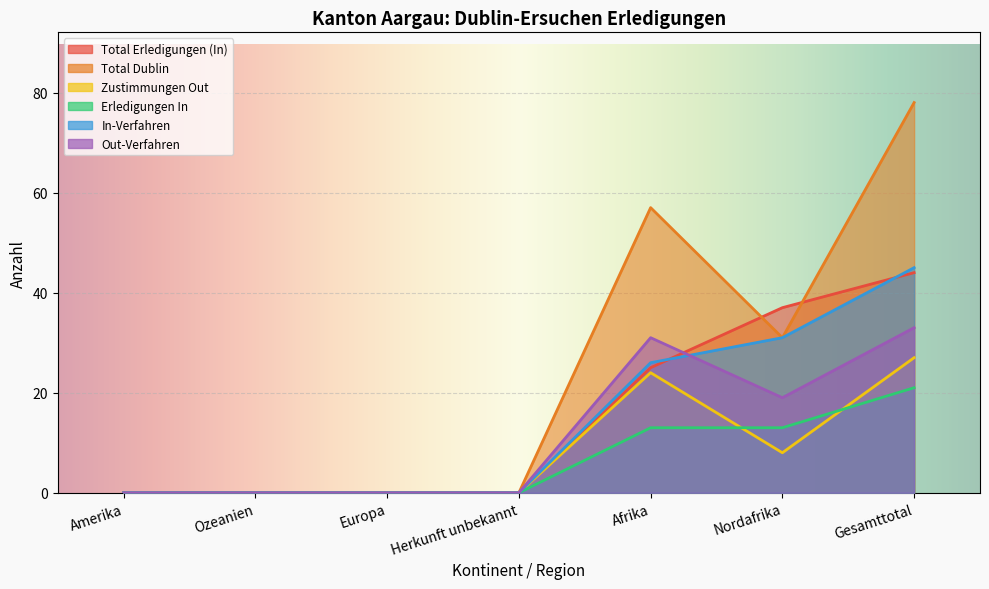

Which series changed the most between Herkunft unbekannt and Afrika?

Total Dublin